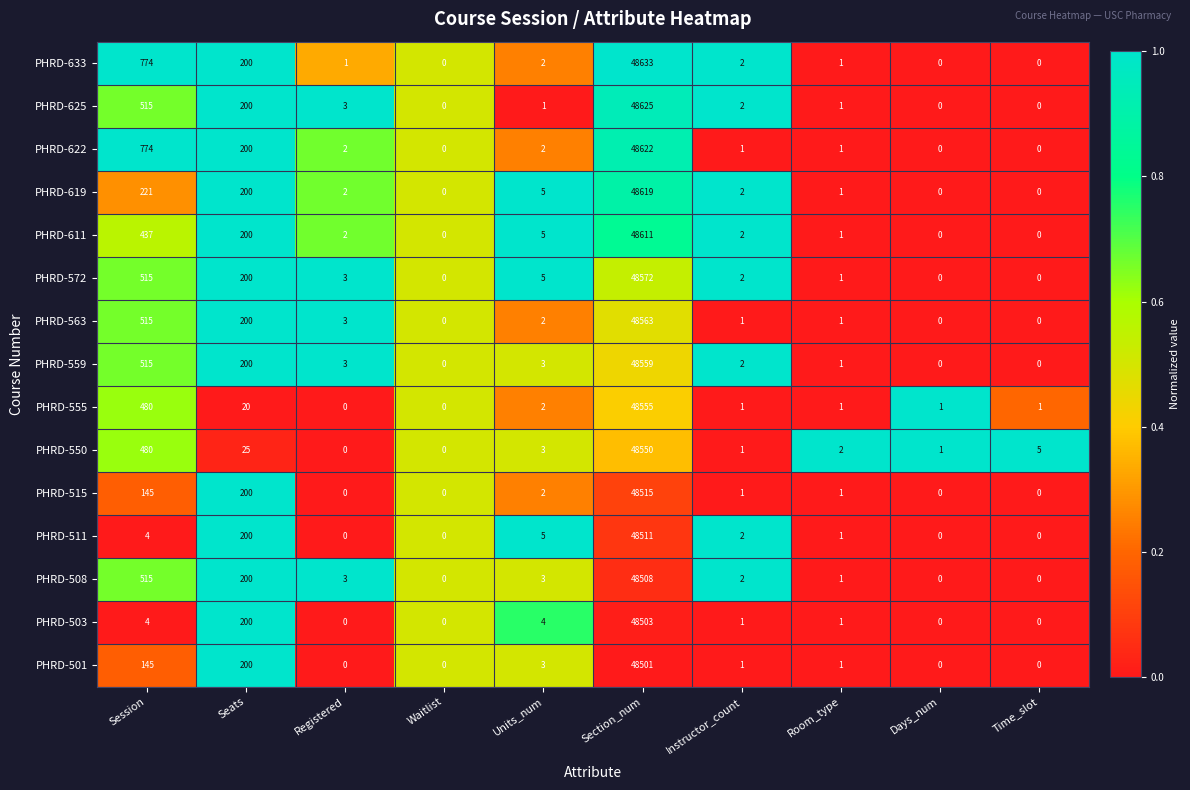

How many positive values does the PHRD-559 series have?

7